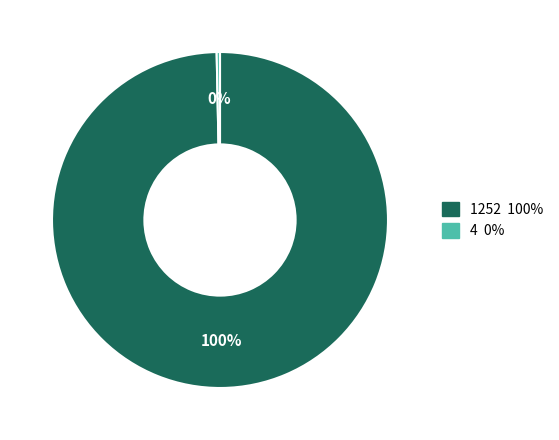

Does 1252 account for over 50% of the chart?

Yes